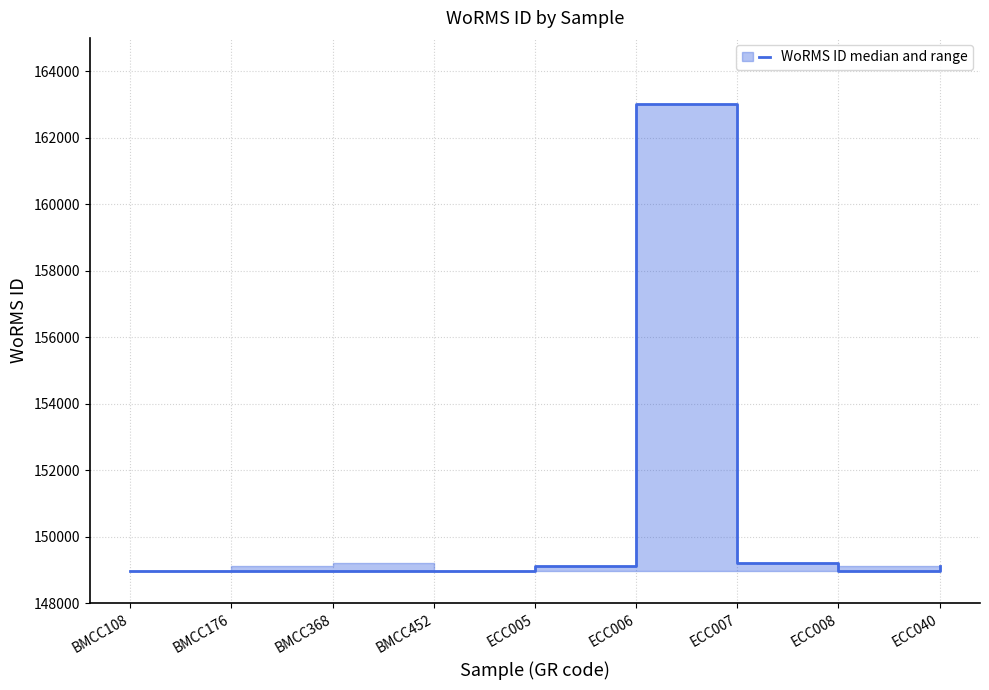

Where is the first local maximum?

ECC006